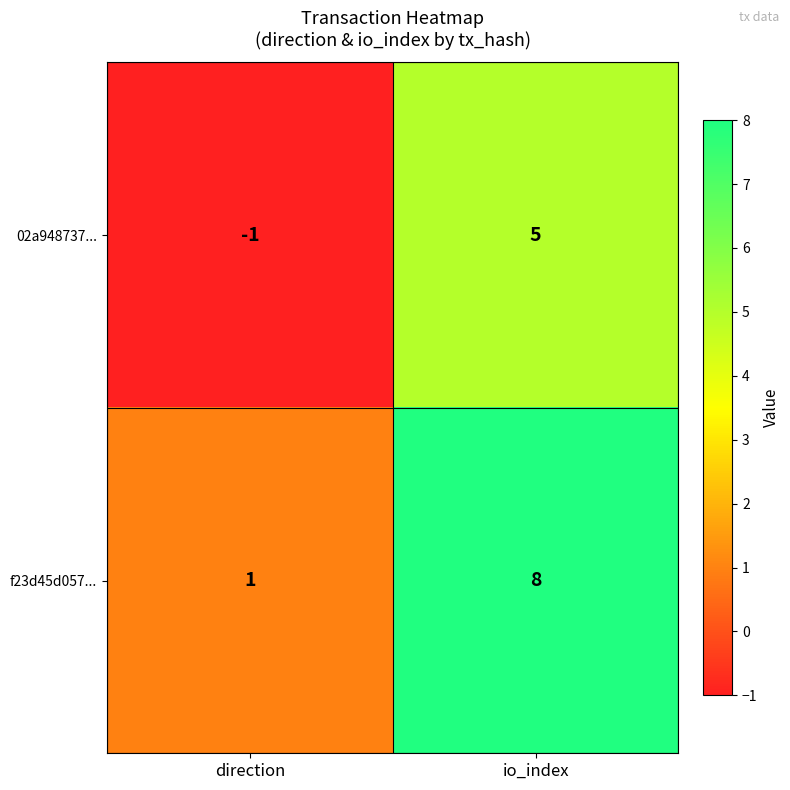

Rank the series at io_index from highest to lowest value.

f23d45d057..., 02a948737...